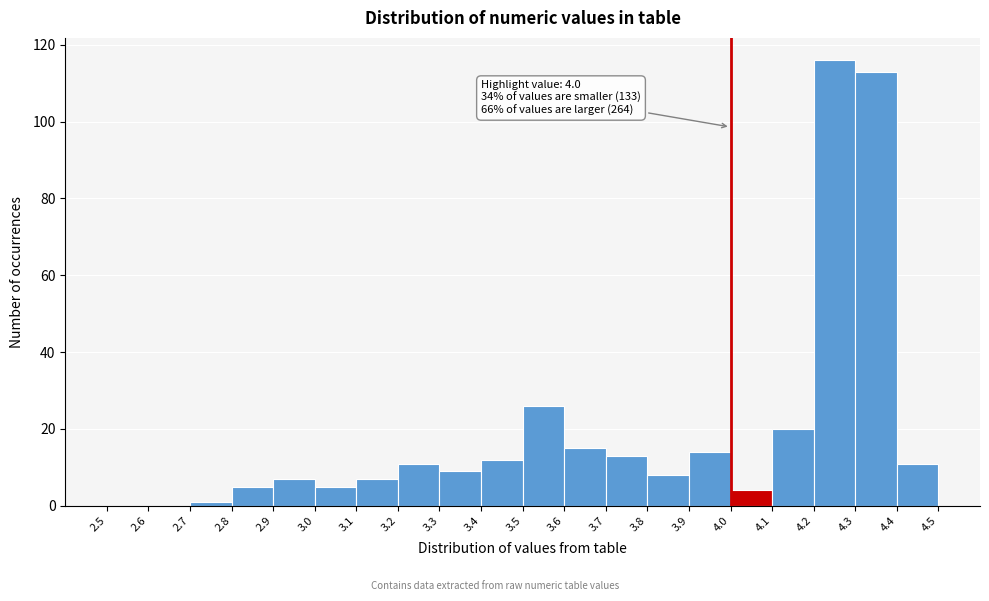

Which range on the x-axis has the tallest bar?

4.2 to 4.3